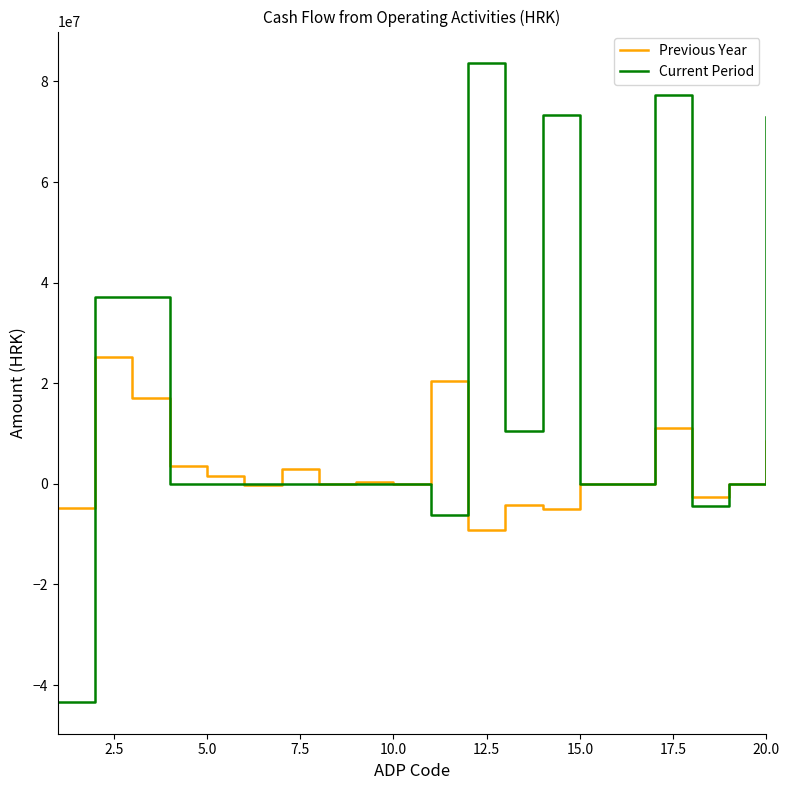

List the series in order of their overall mean, highest first.

Current Period, Previous Year